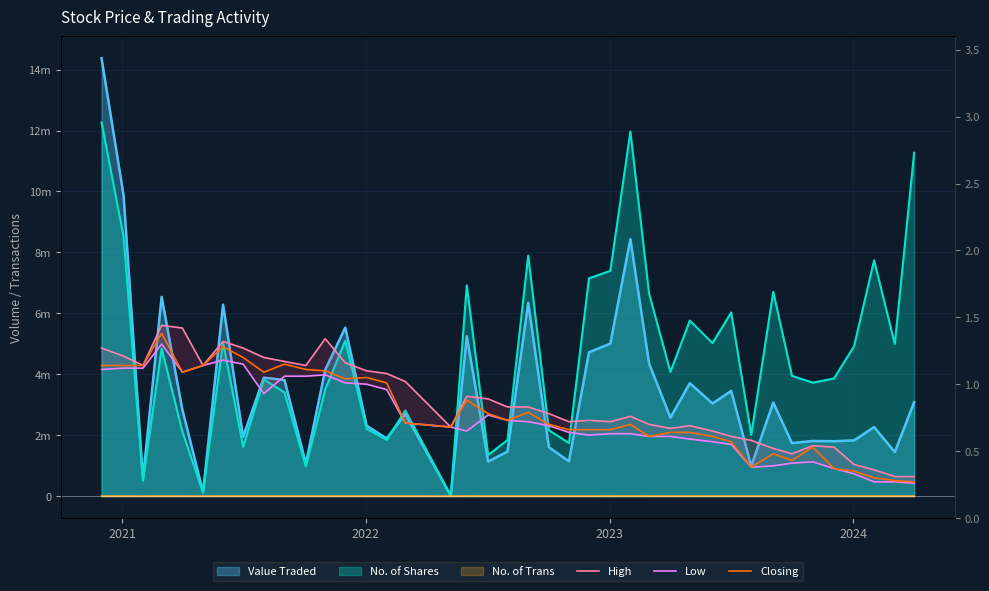

Reading left to right, extract all data points from this chart.

High: 1.3	1.2	1.1	1.4	1.4	1.1	1.3	1.3	1.2	1.2	1.1	1.3	1.2	1.1	1.1	1.0	0.7	0.9	0.9	0.8	0.8	0.8	0.7	0.7	0.7	0.8	0.7	0.7	0.7	0.7	0.6	0.6	0.5	0.5	0.5	0.5	0.4	0.4	0.3	0.3
Low: 1.1	1.1	1.1	1.3	1.1	1.1	1.2	1.1	0.9	1.1	1.1	1.1	1.0	1.0	1.0	0.7	0.7	0.7	0.8	0.7	0.7	0.7	0.6	0.6	0.6	0.6	0.6	0.6	0.6	0.6	0.6	0.4	0.4	0.4	0.4	0.4	0.3	0.3	0.3	0.3
Closing: 1.1	1.1	1.1	1.4	1.1	1.1	1.3	1.2	1.1	1.1	1.1	1.1	1.0	1.1	1.0	0.7	0.7	0.9	0.8	0.7	0.8	0.7	0.7	0.7	0.7	0.7	0.6	0.6	0.6	0.6	0.6	0.4	0.5	0.4	0.5	0.4	0.3	0.3	0.3	0.3